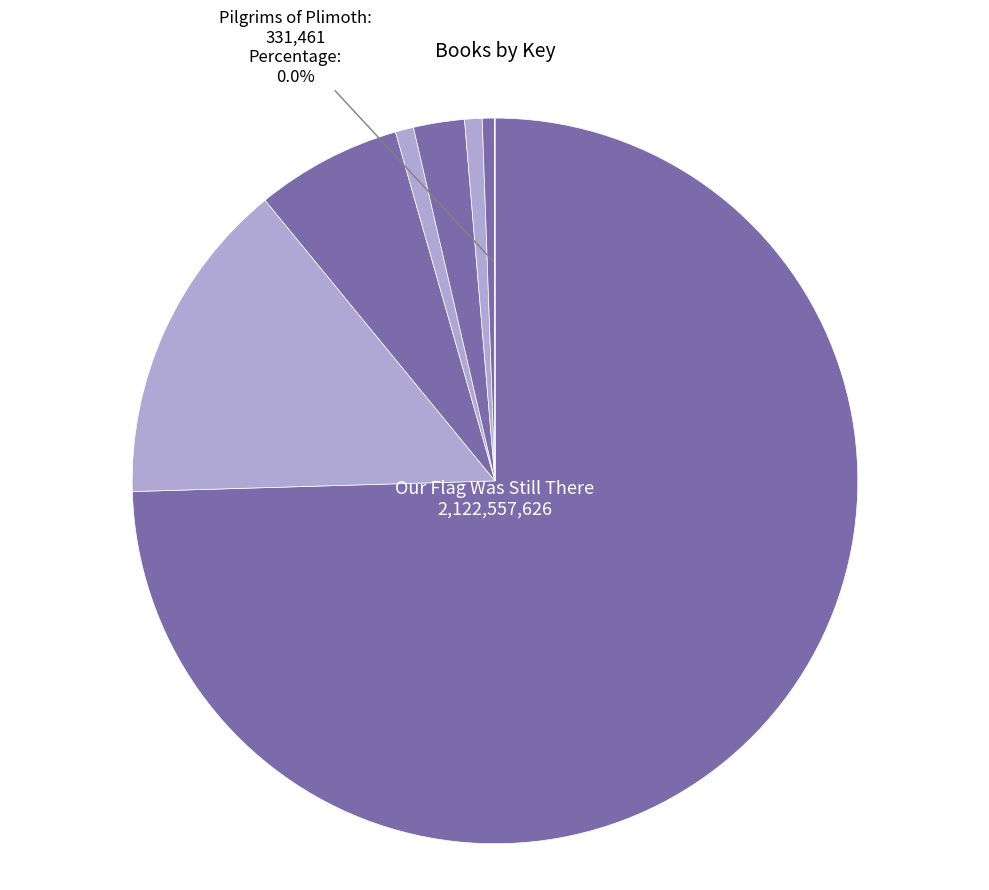

What is the majority slice?

Our Flag Was Still There